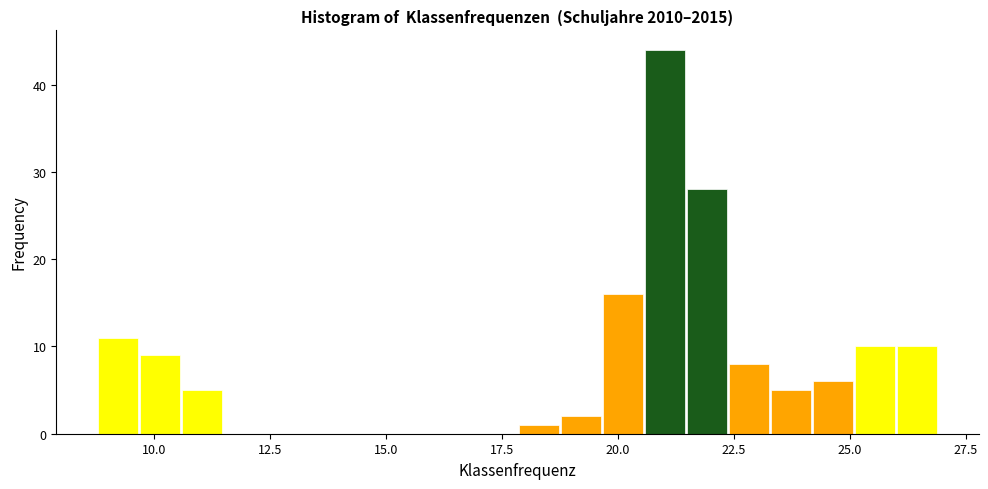

Around what value on the x-axis is the tallest bar? Give the approximate position of its centre, as read against the axis.

21.0